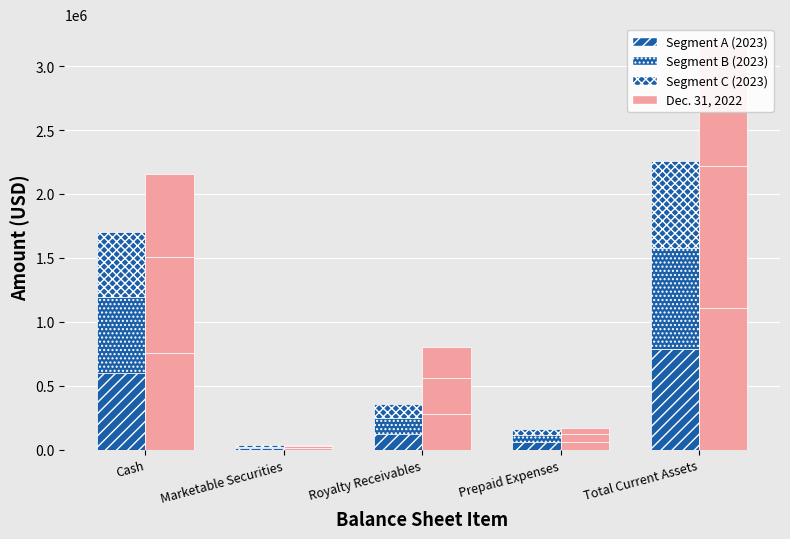

The value of Dec. 31, 2023 - Seg C at Royalty Receivables is 176225.3. True or false?

False